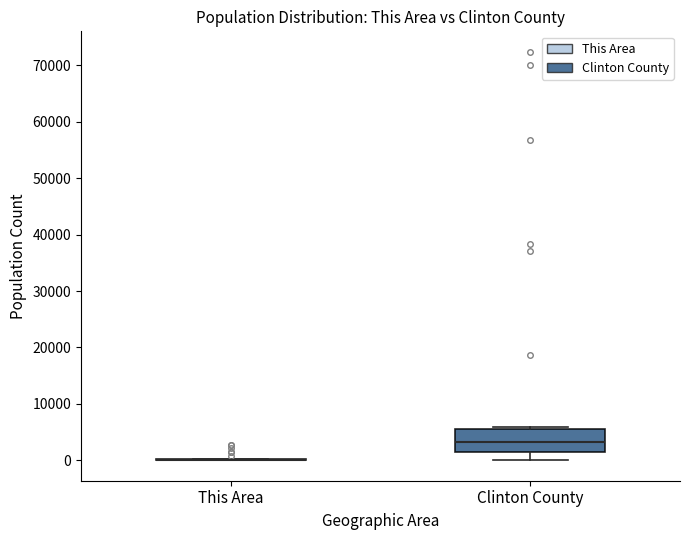

Comparing the boxes themselves (not the whiskers), which one is the tallest?

Clinton County